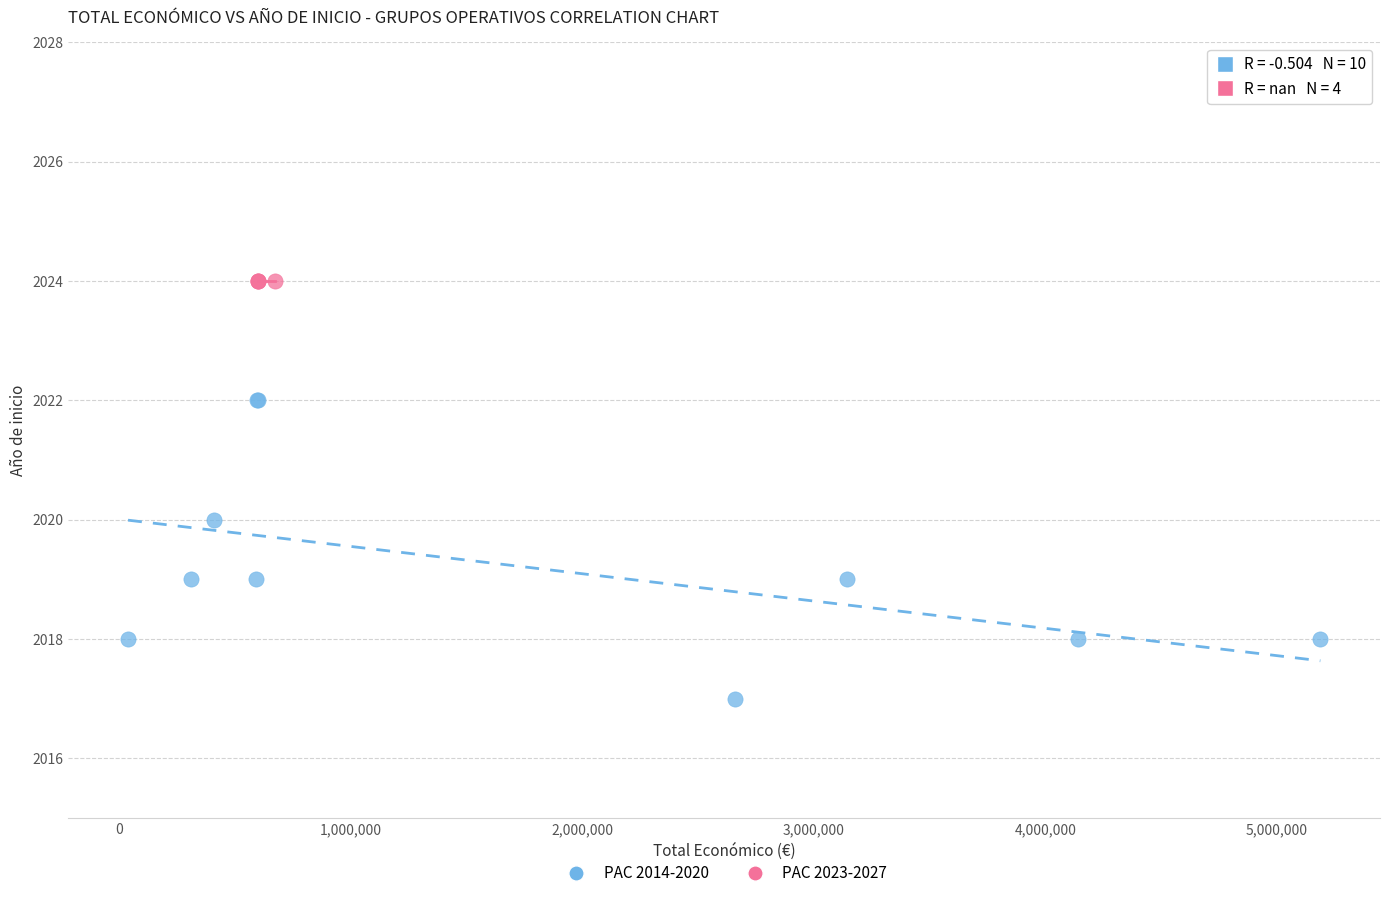

Which series reaches the minimum Y coordinate?

PAC 2014-2020